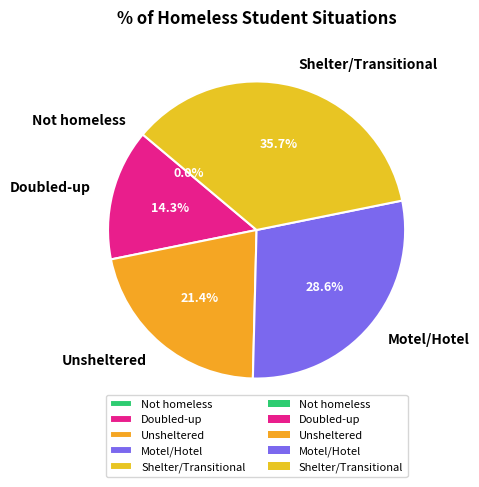

Which slice is the largest?

Shelter/Transitional